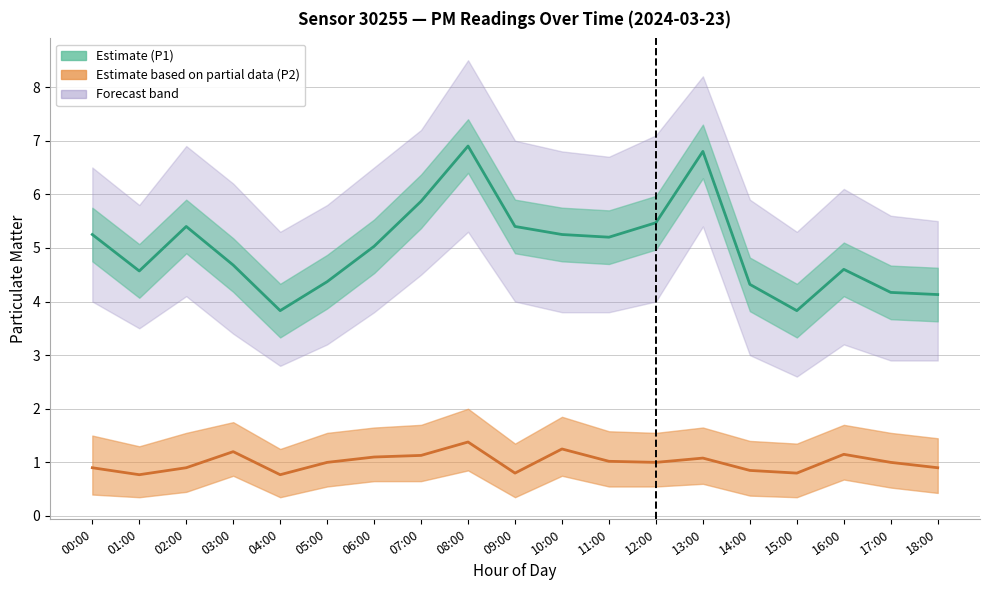

Rank the series at 16:00 from lowest to highest value.

P2 Estimate (partial), P1 Estimate